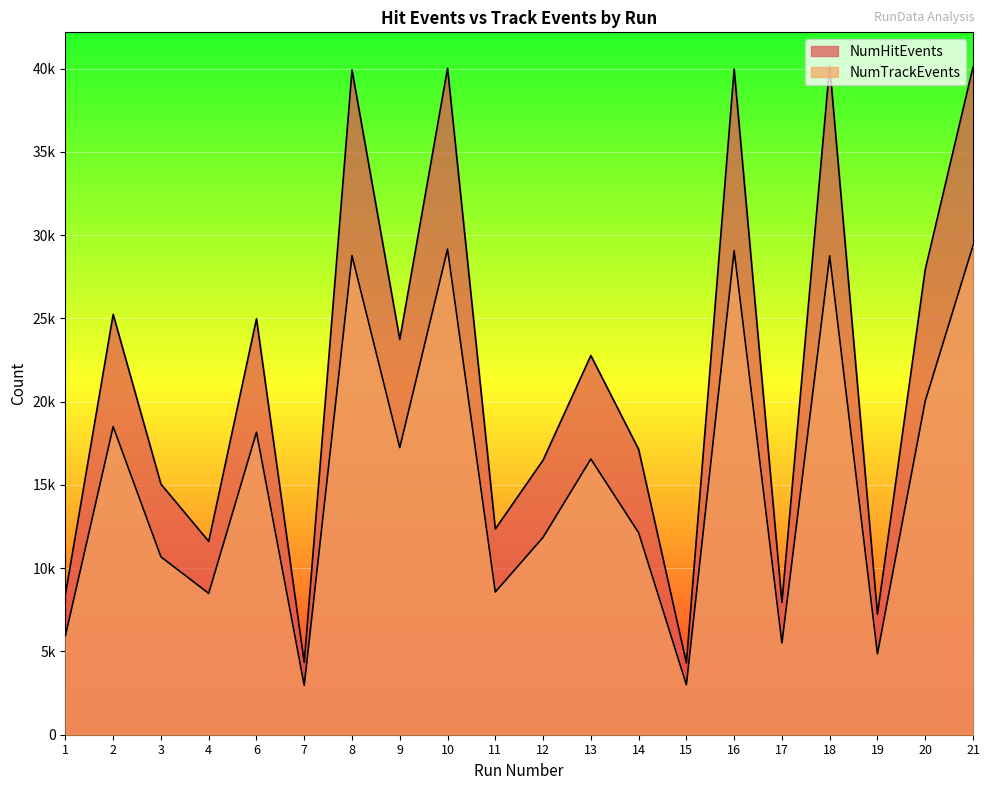

At which category is the sum across all series the highest?

21